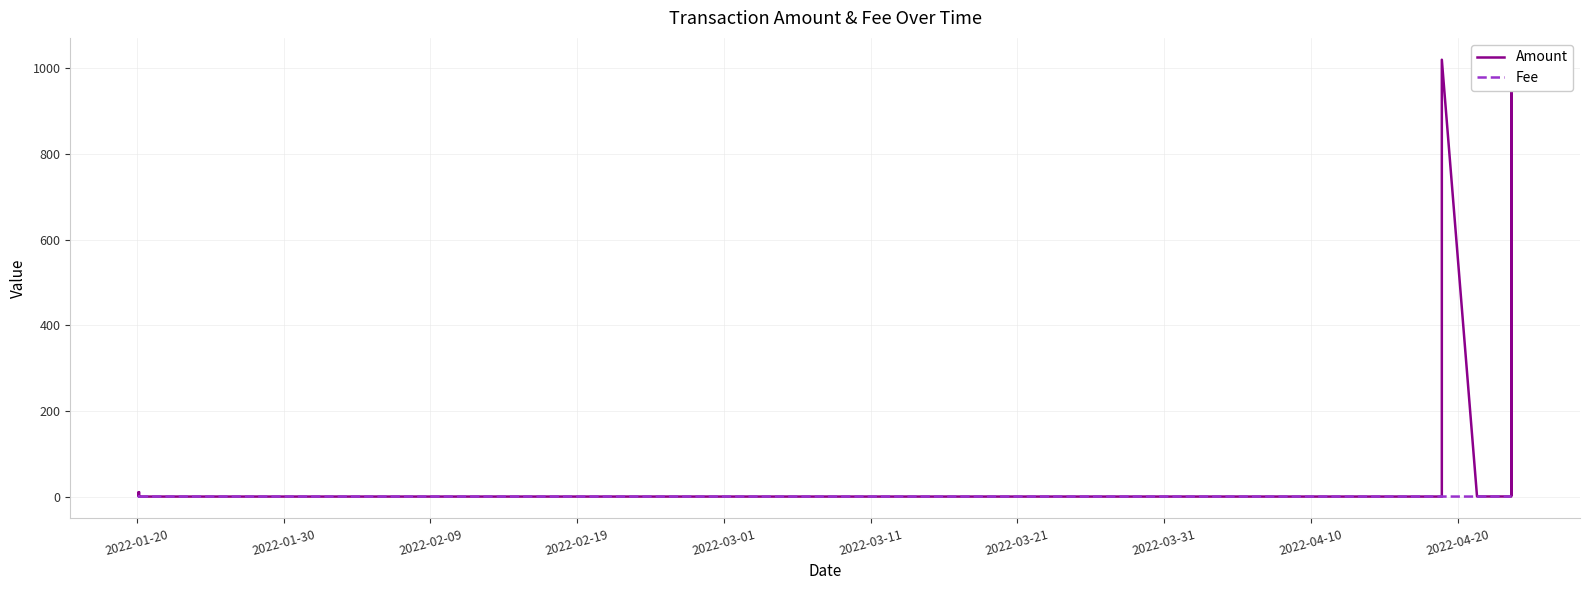

What is the label of the 3rd point from the right?

2022-04-20